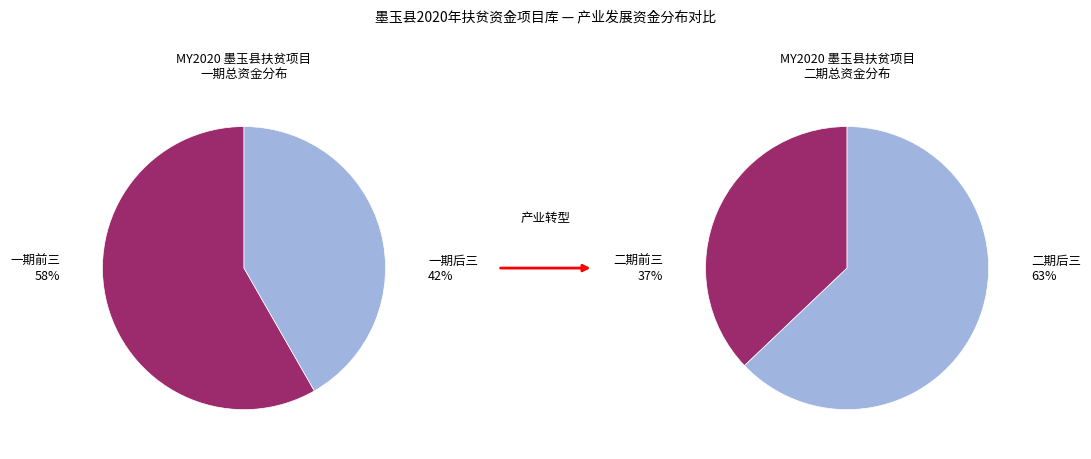

The 4 slice represents 32% of the pie. True or false?

False